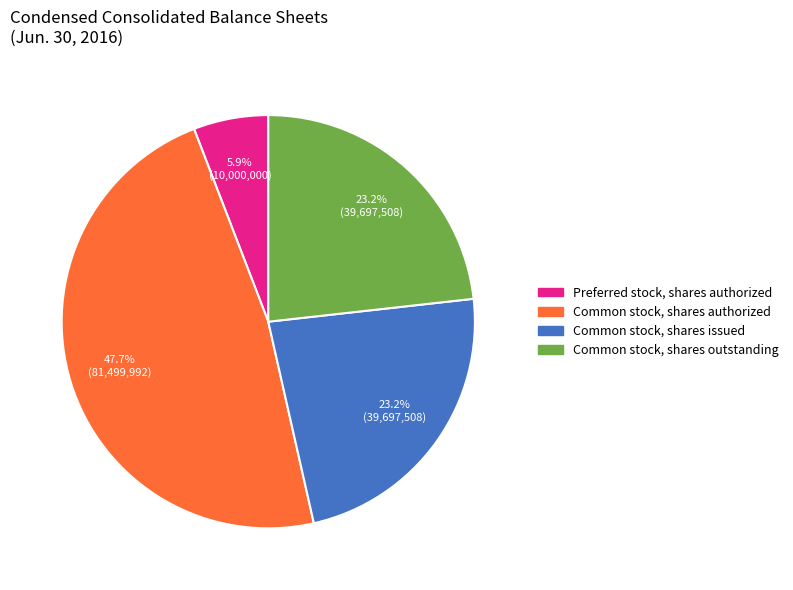

Approximately how many times larger is the value at Common stock, shares outstanding compared to Common stock, shares authorized?

0.5